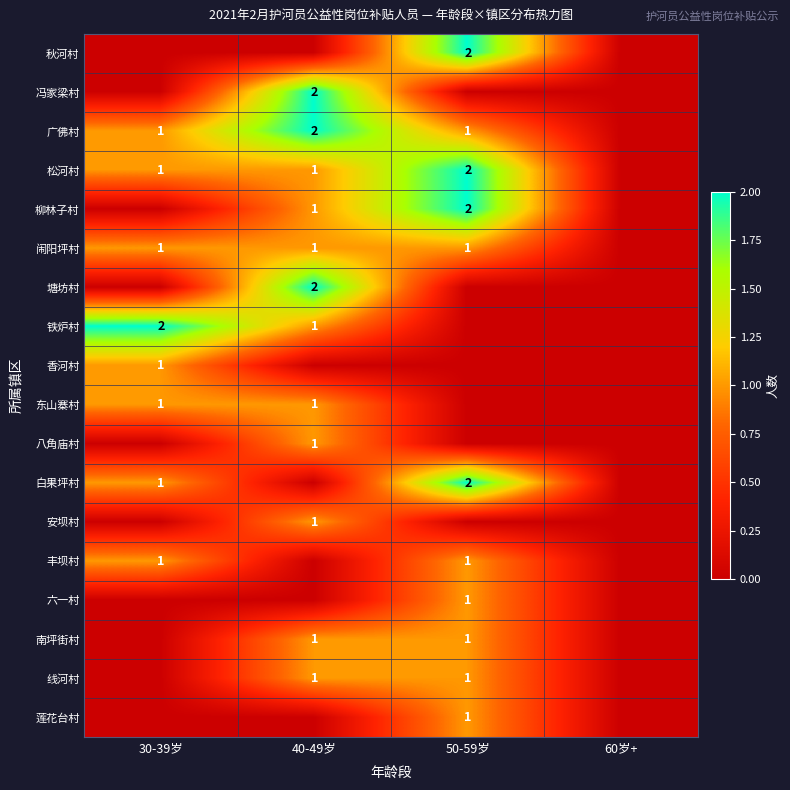

The value of 八角庙村 at 40-49岁 is 0. True or false?

False